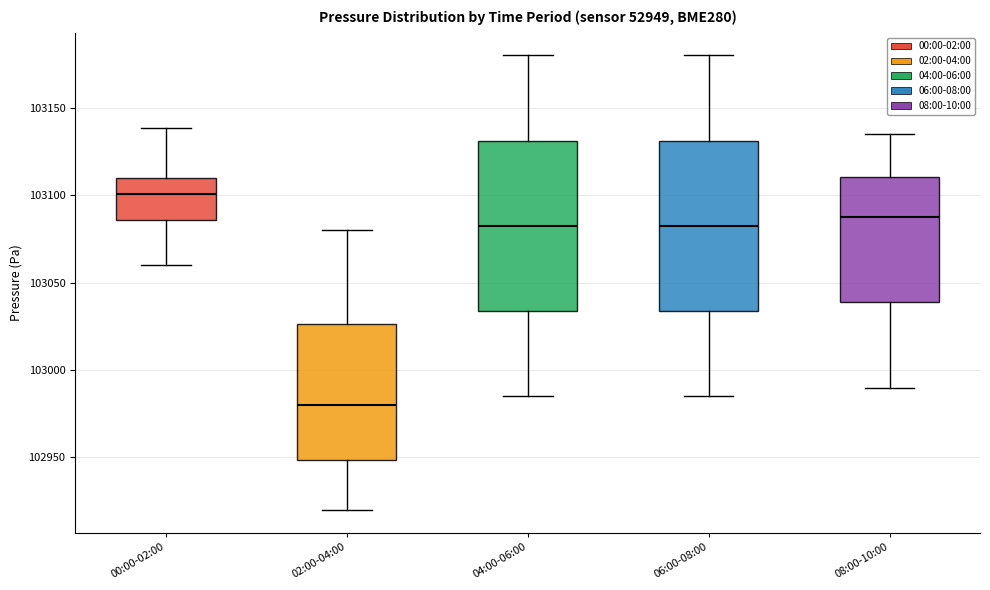

Where does the lower whisker of the box for 02:00-04:00 end on the y-axis? The values are not printed on the chart, so give them approximately, as read against the axis.

102920